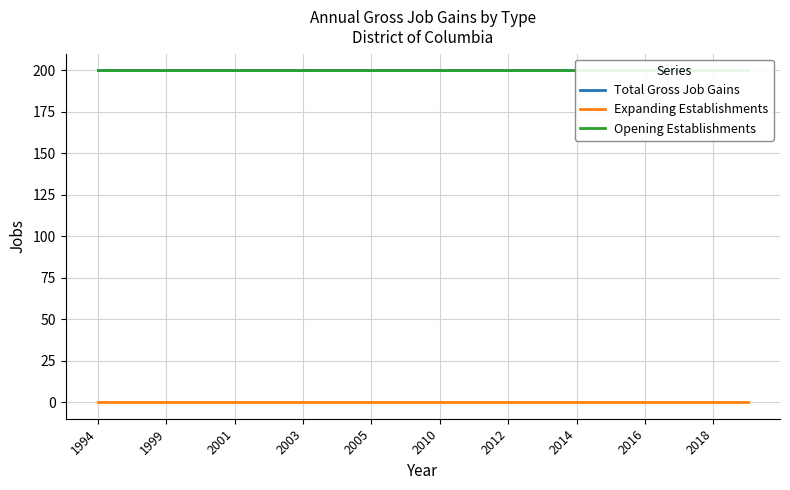

Reading left to right, what are all the values shown in this chart?

Total Gross Job Gains: 200	200	200	200	200	200	200	200	200	200	200	200	200	200	200	200	200	200	200	200
Expanding Establishments: 0	0	0	0	0	0	0	0	0	0	0	0	0	0	0	0	0	0	0	0
Opening Establishments: 200	200	200	200	200	200	200	200	200	200	200	200	200	200	200	200	200	200	200	200